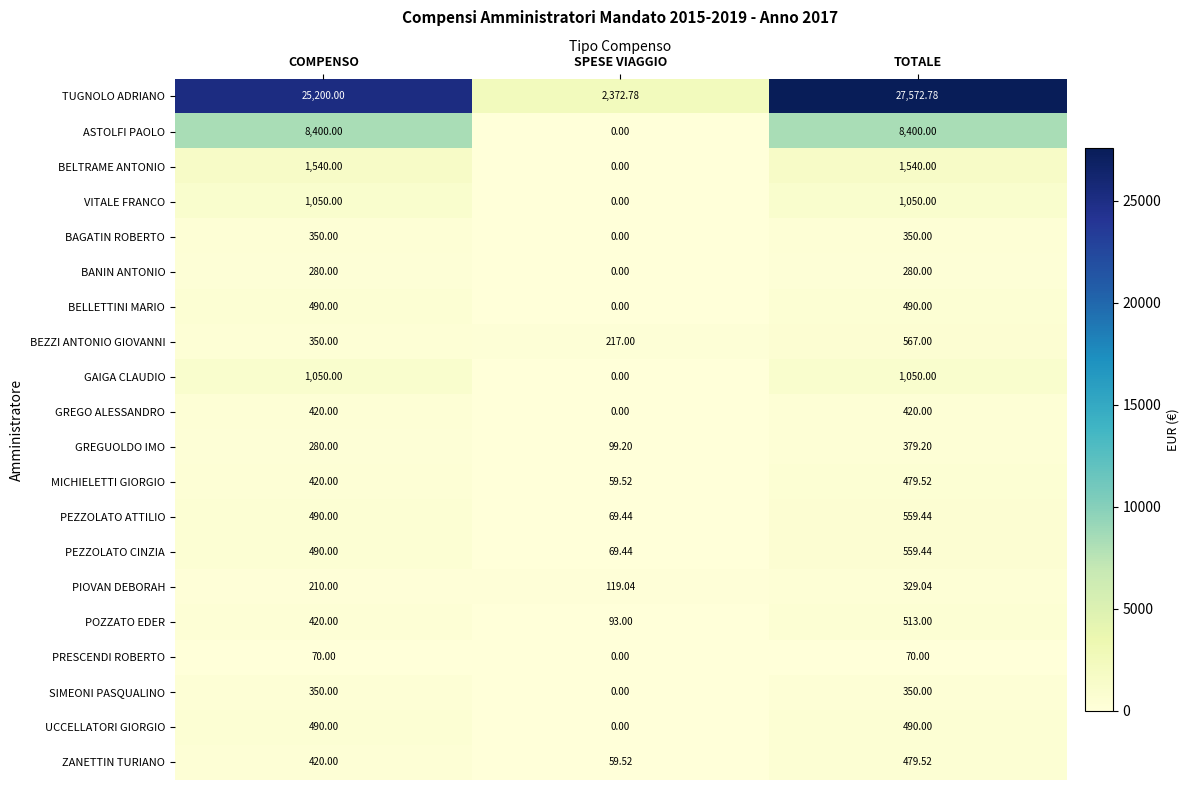

Which series has the largest total across all categories?

TUGNOLO ADRIANO